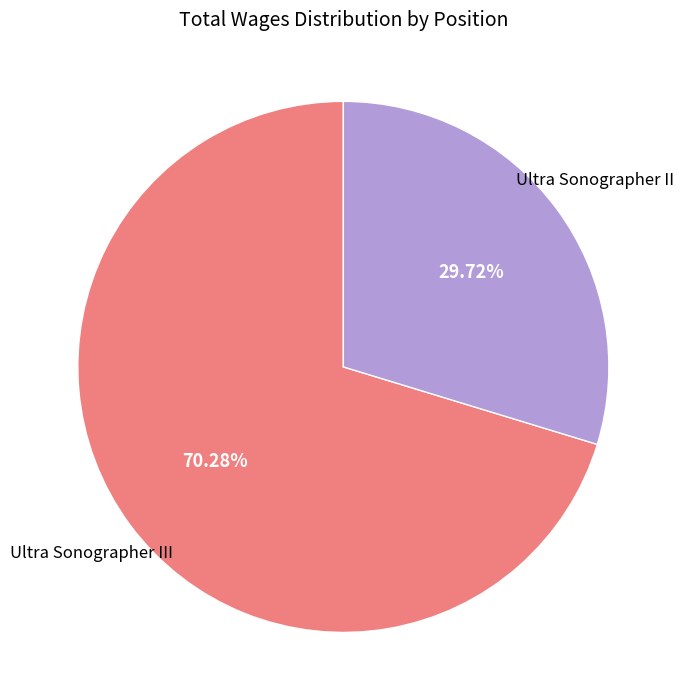

Is there a majority slice in this chart?

Yes